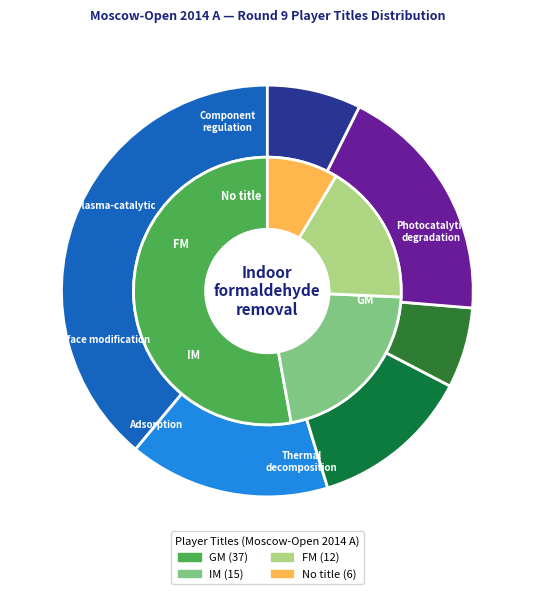

Does  account for over 50% of the chart?

No